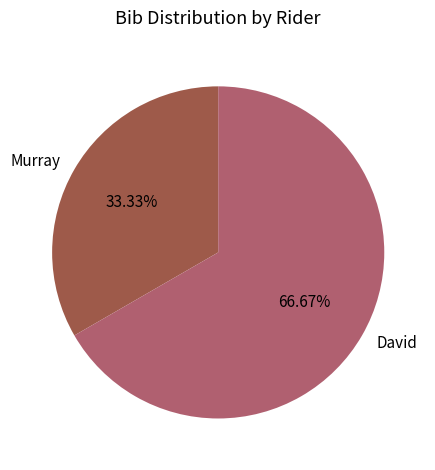

What portion of the pie excludes Murray?

66.7%